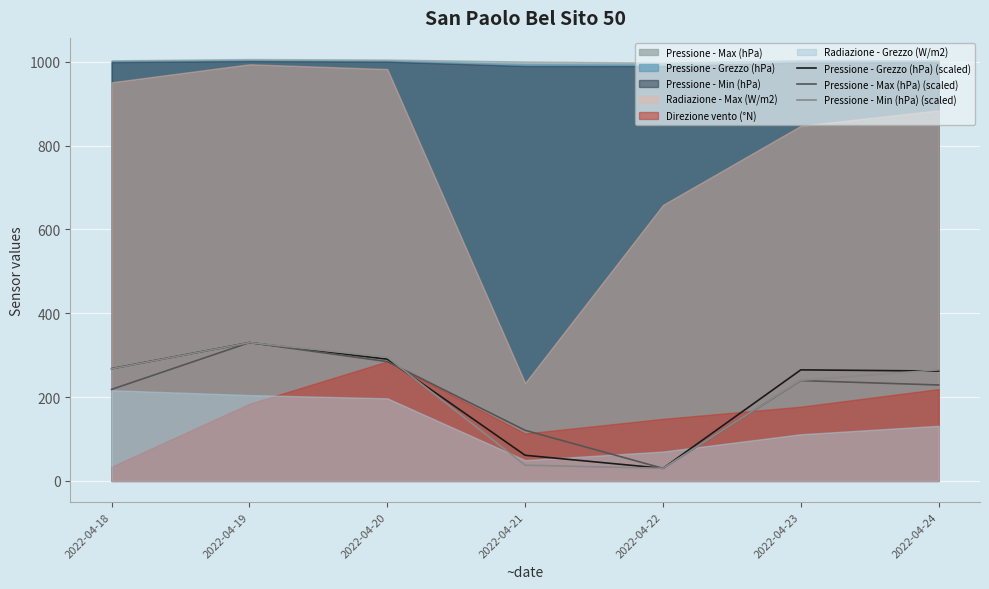

Where is Pressione - Min (hPa) (scaled) nearest to the value 179?

2022-04-23